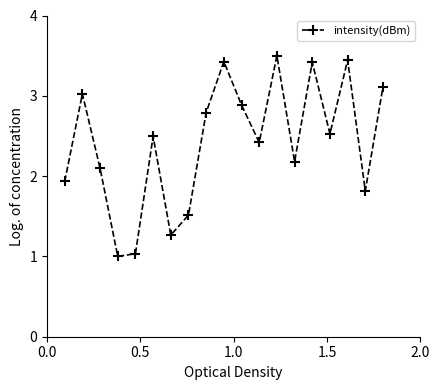

What is the maximum value shown in the chart?

3.5